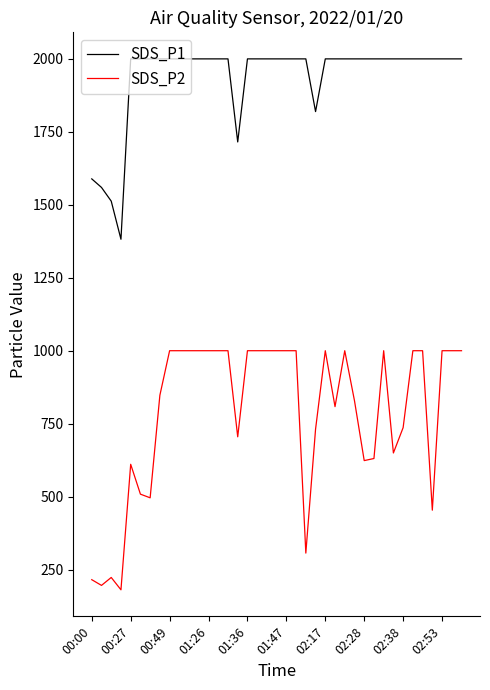

List the series in order of their peak value, lowest first.

SDS_P2, SDS_P1